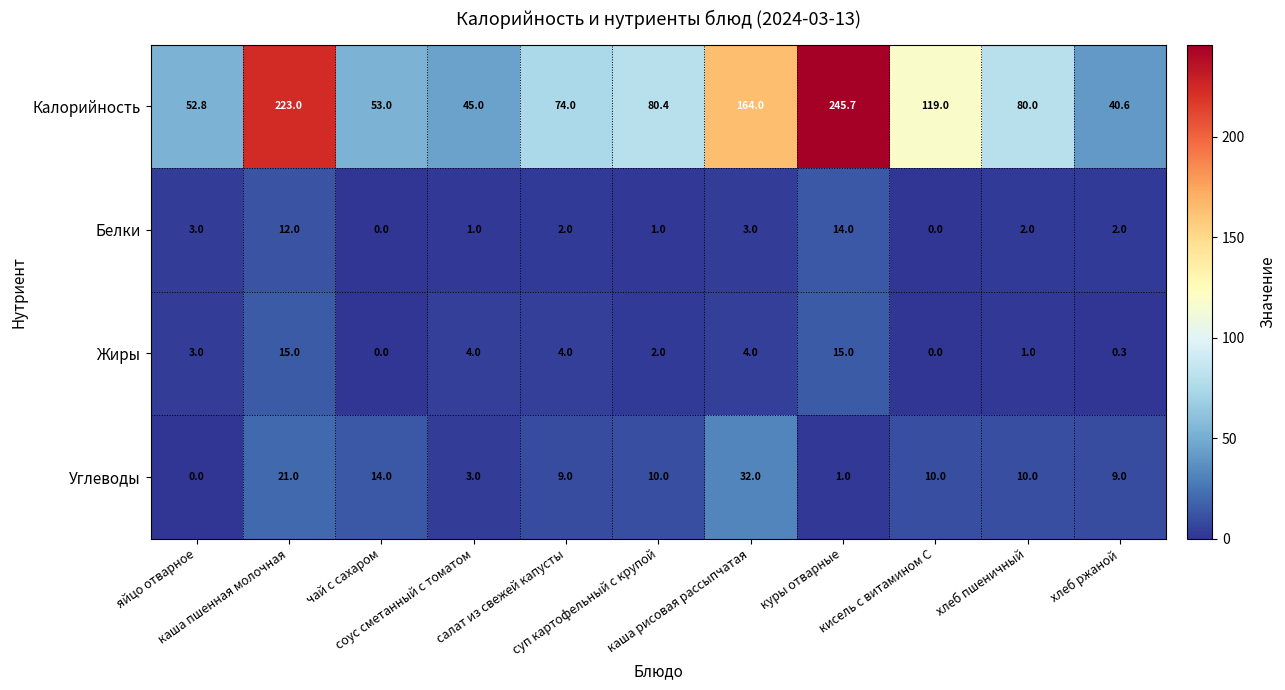

What is the sum of all Углеводы values?

119.0